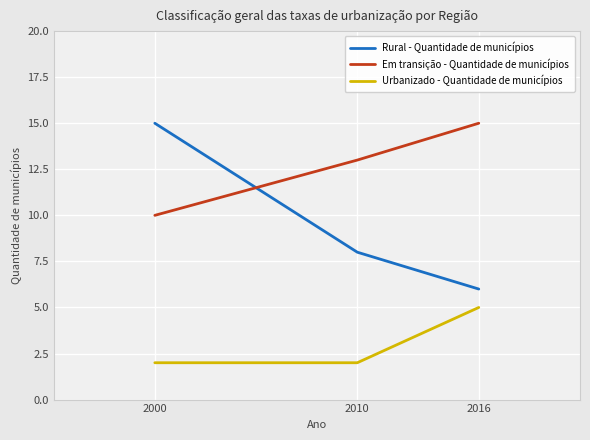

Which series has the largest total across all categories?

Em transição - Quantidade de municípios